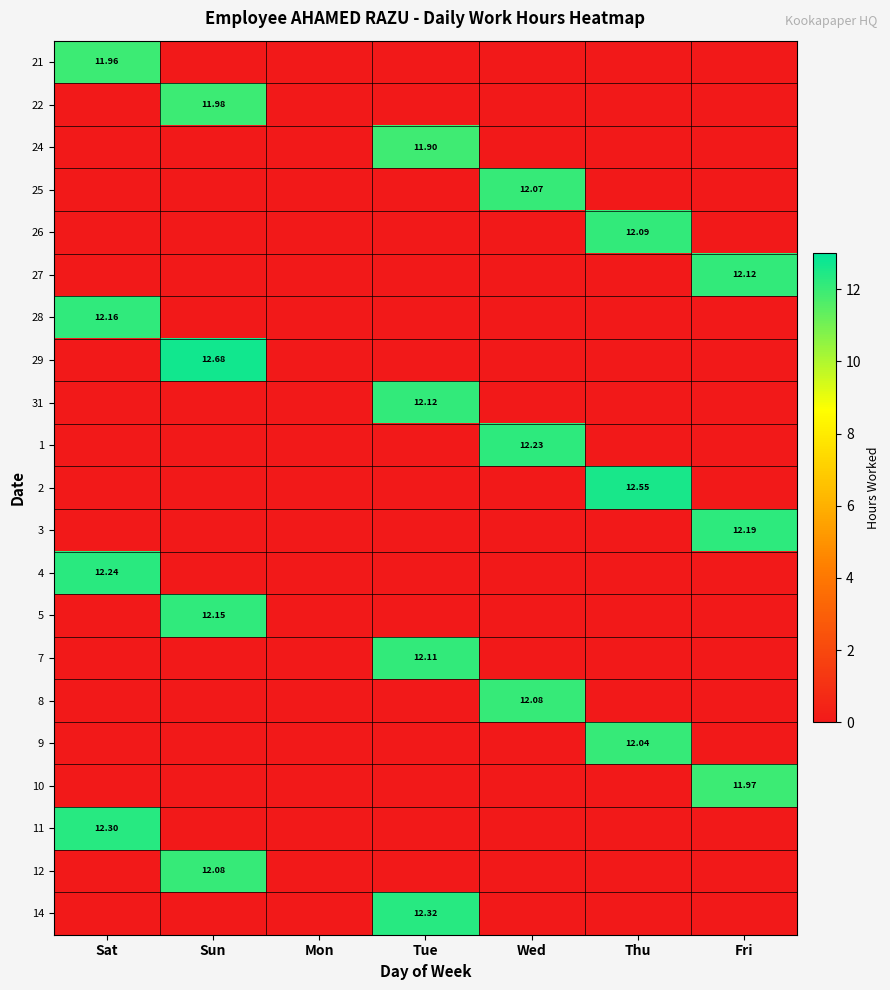

What is the total value across all series at Sat?

48.7